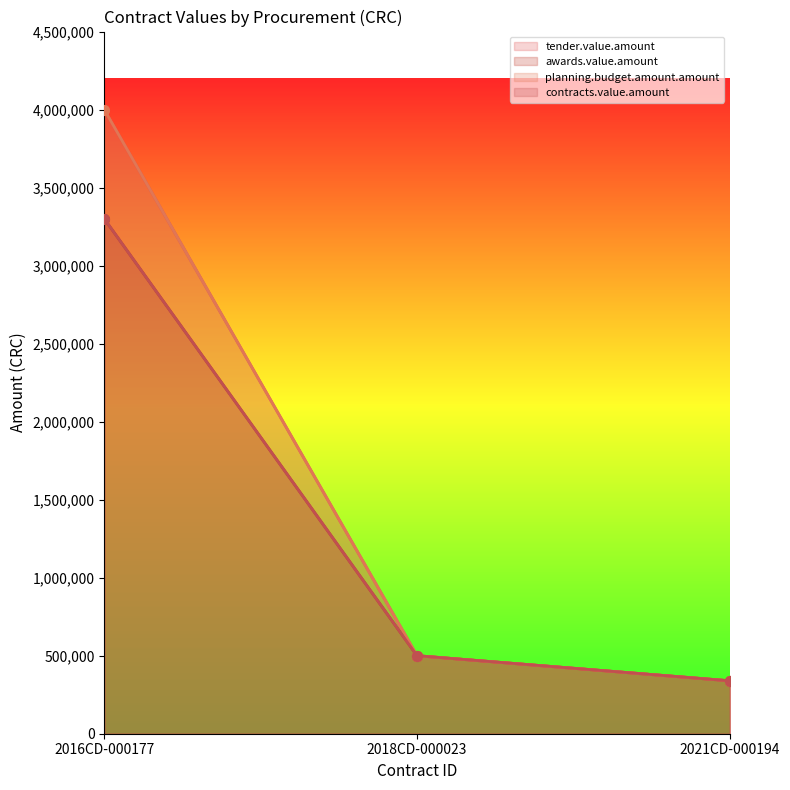

What is the greatest value displayed?

4000000